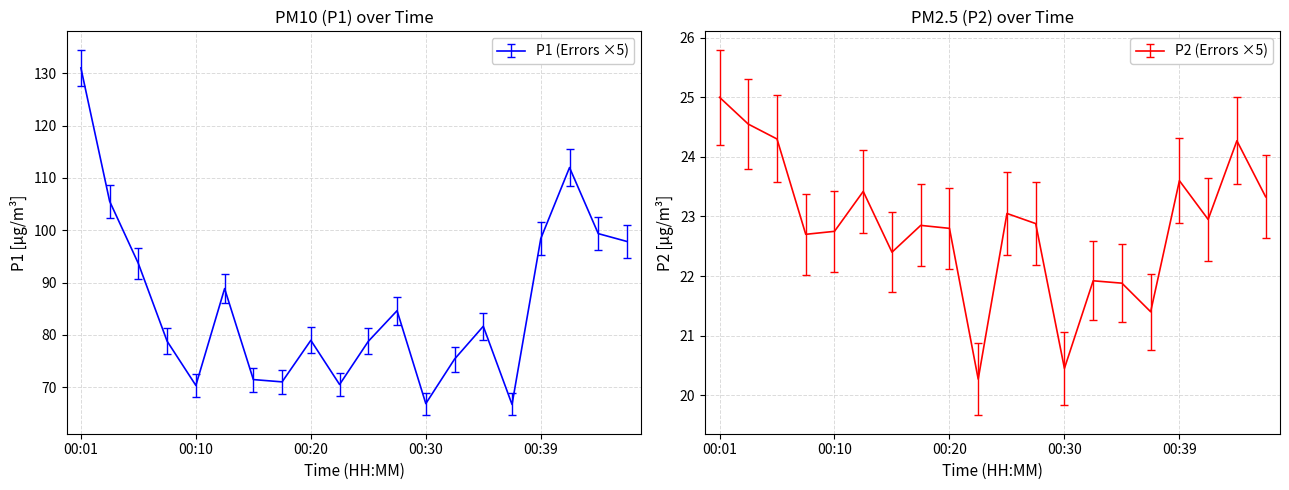

Which has a higher value, 00:39 or 00:42?

00:42